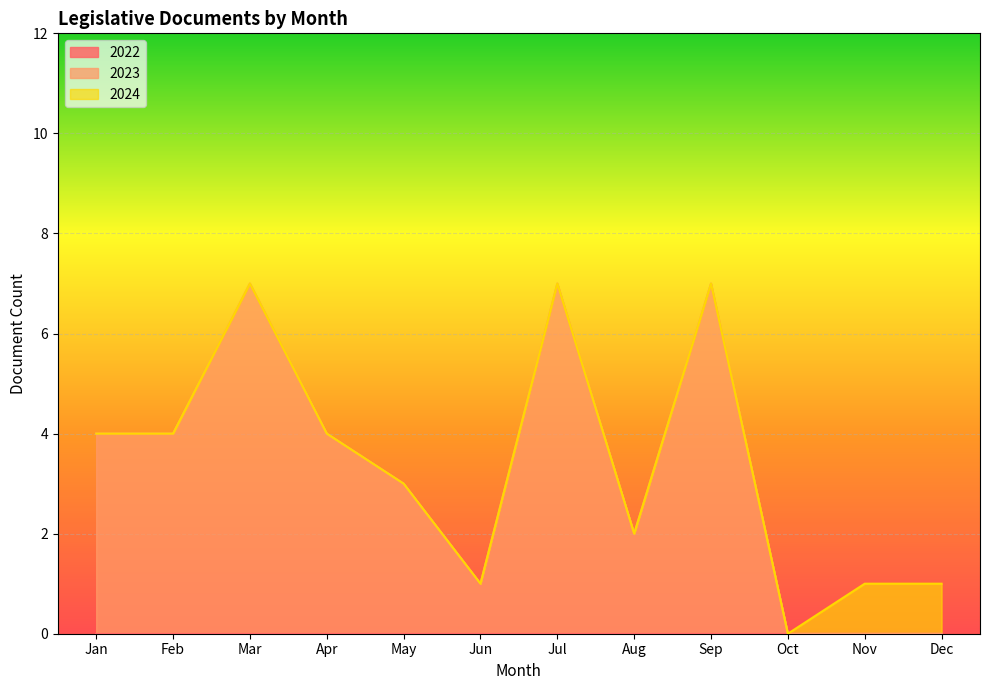

What is the total value across all series at Mar?

7